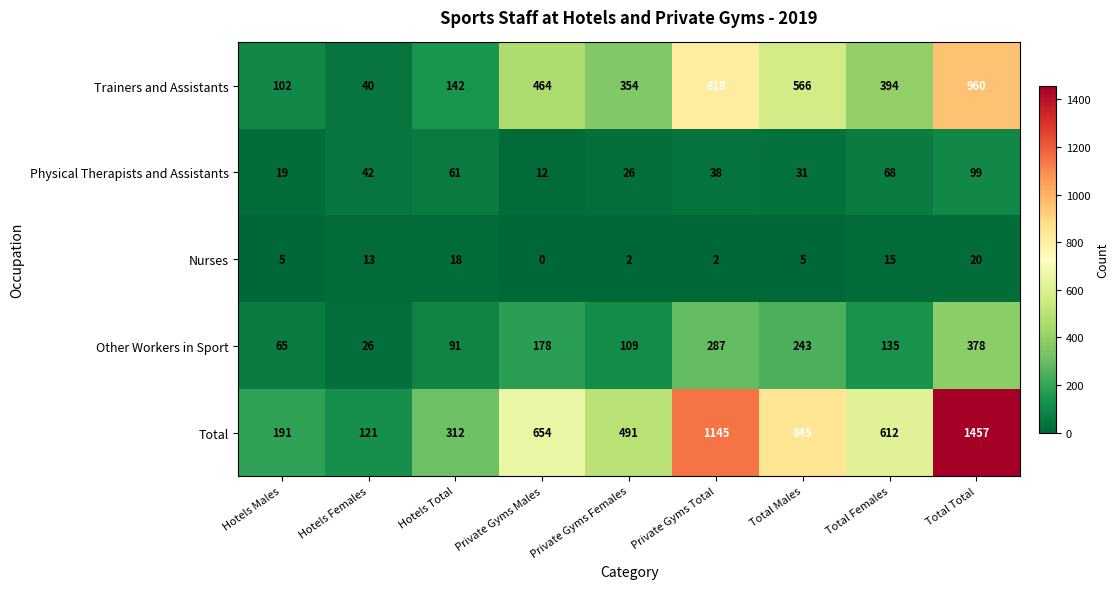

At Private Gyms Total, list the series in order from largest to smallest.

Total, Trainers and Assistants, Other Workers in Sport, Physical Therapists and Assistants, Nurses